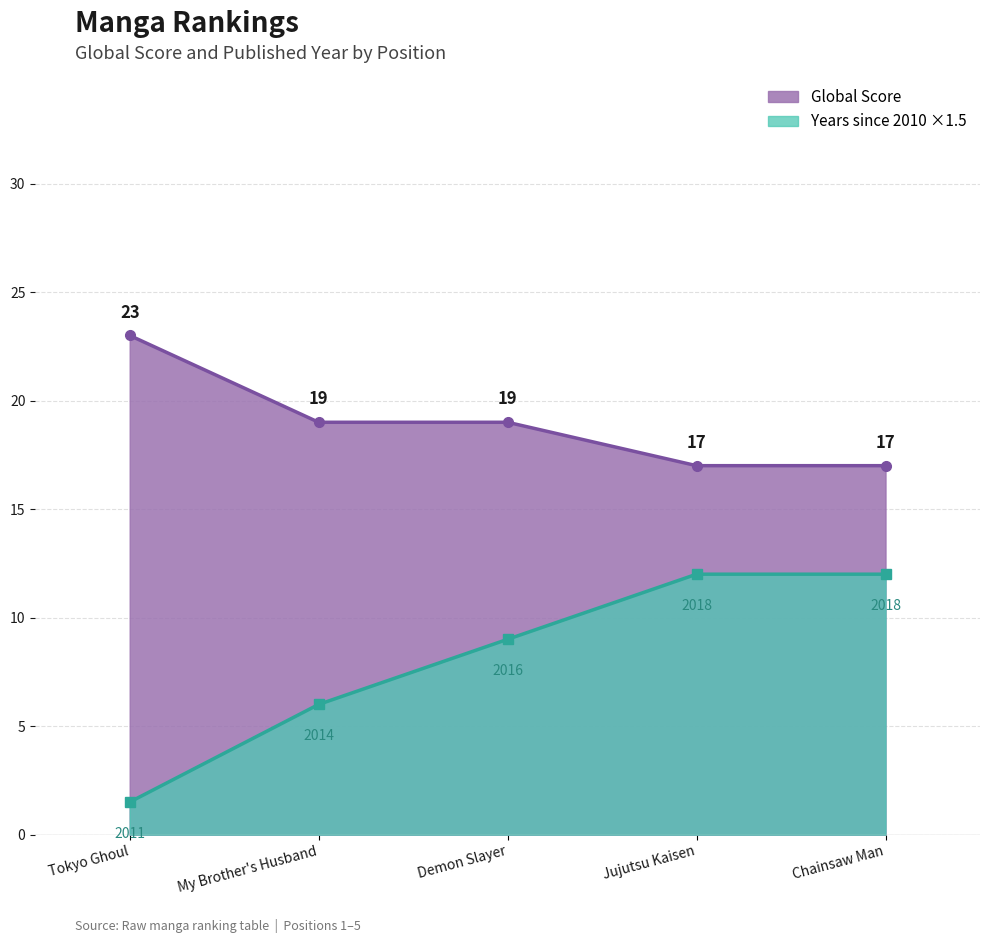

What is the sum of all Global Score values?

95.0